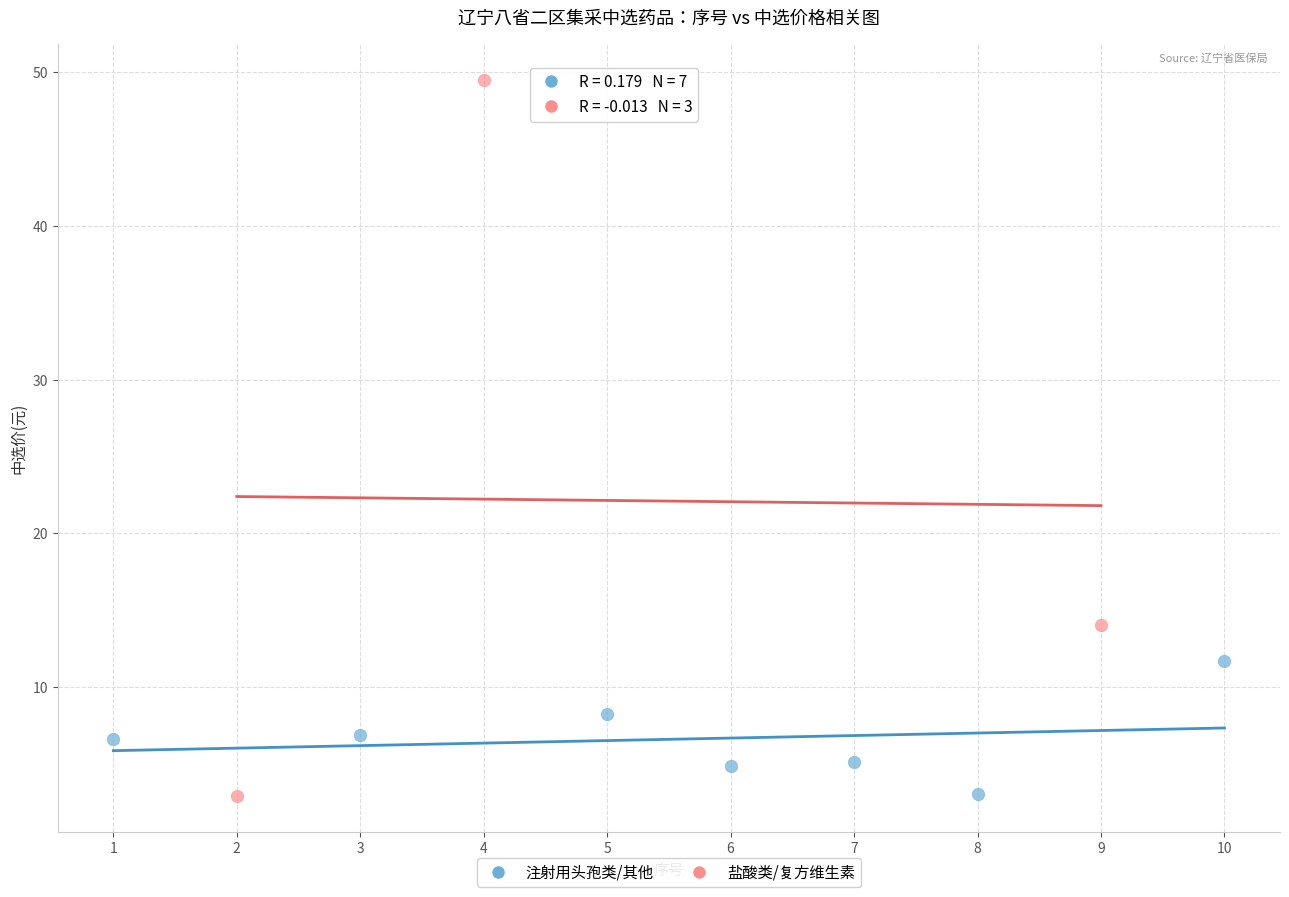

Which series has the largest Y range (max minus min)?

盐酸类/复方维生素